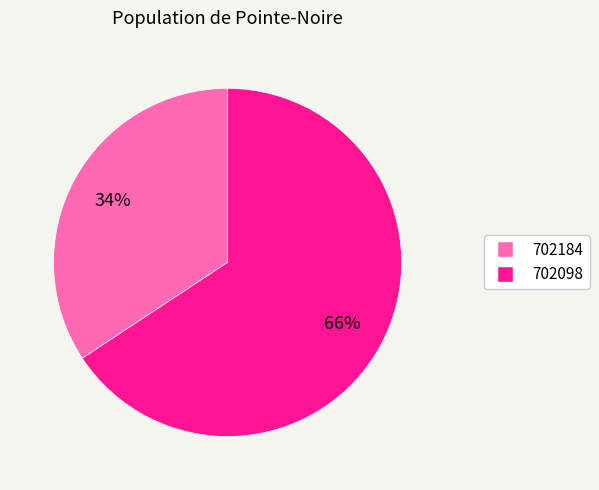

To the nearest percent, what portion does 702184 represent?

34%